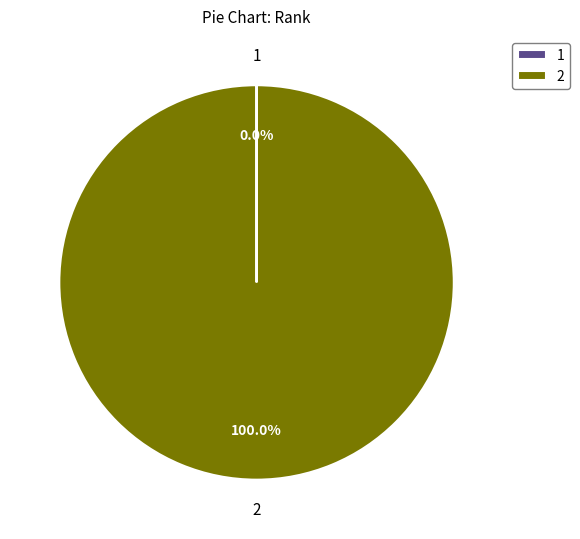

Is 2 the majority of the pie?

Yes